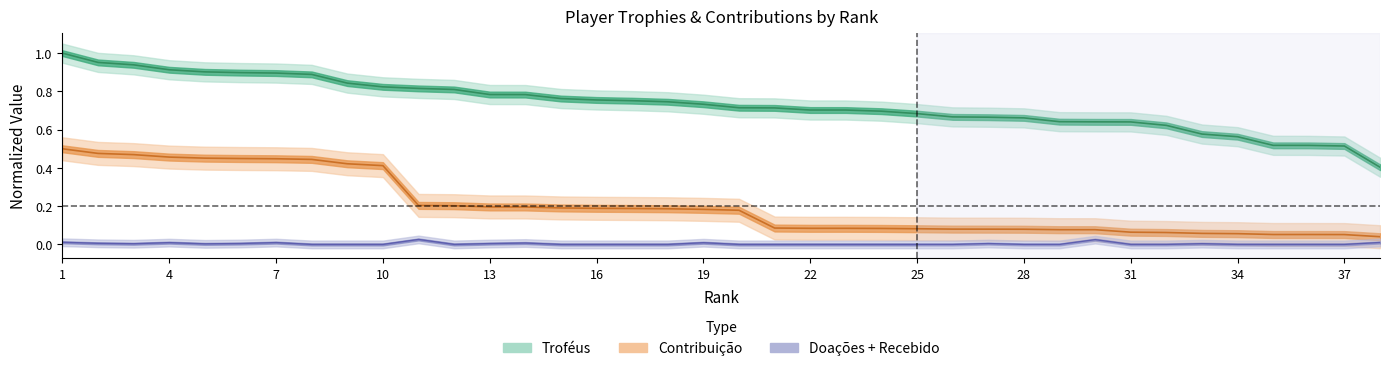

Is it true that Contribuição equals 0.1 at 35?

True